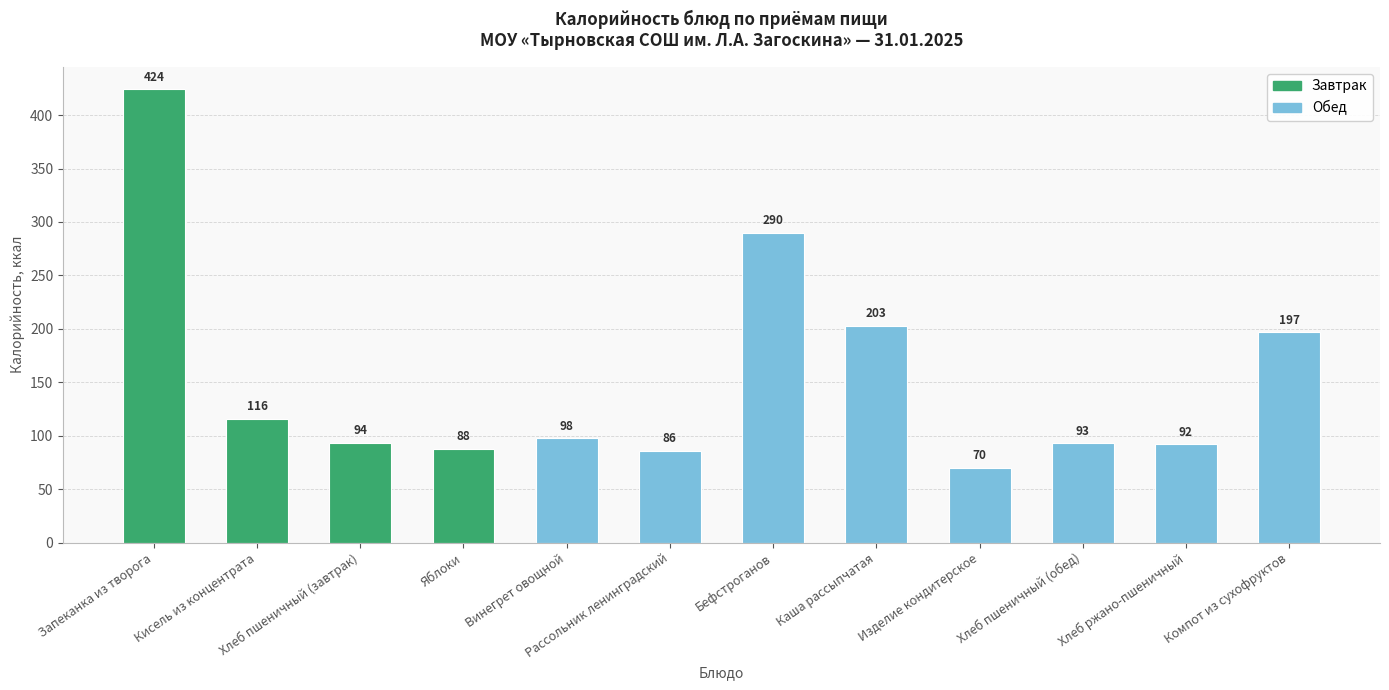

How many values are below 98?

6